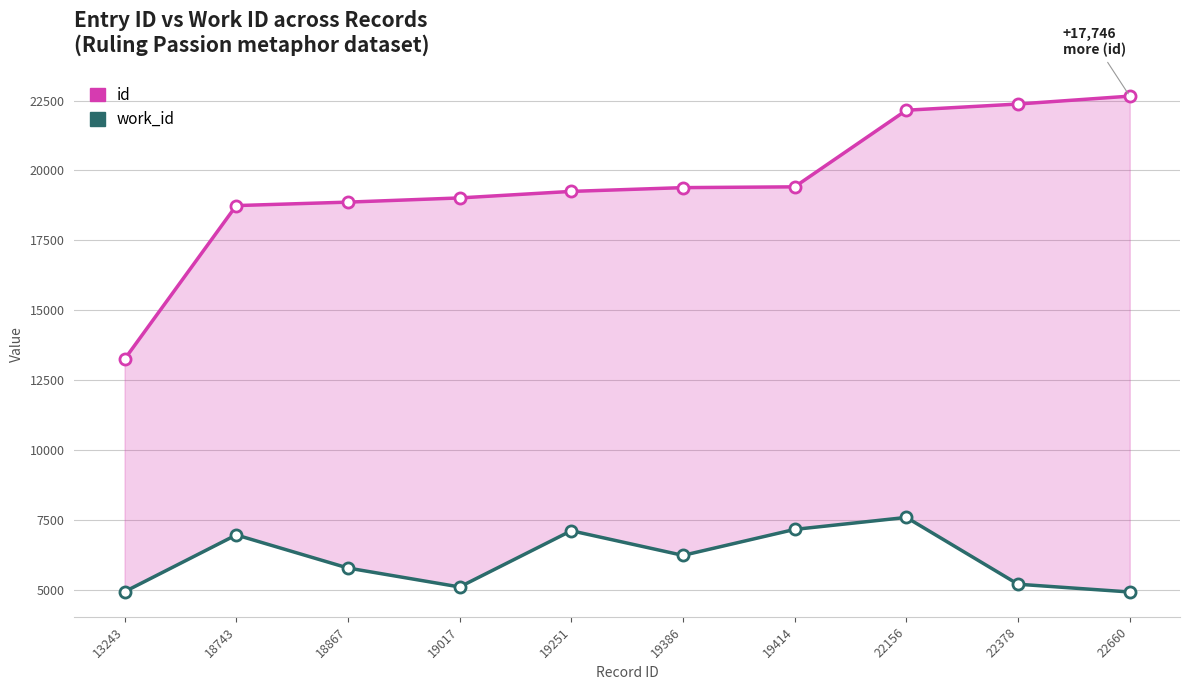

What is the difference between the work_id values at 13243 and 22660?

9